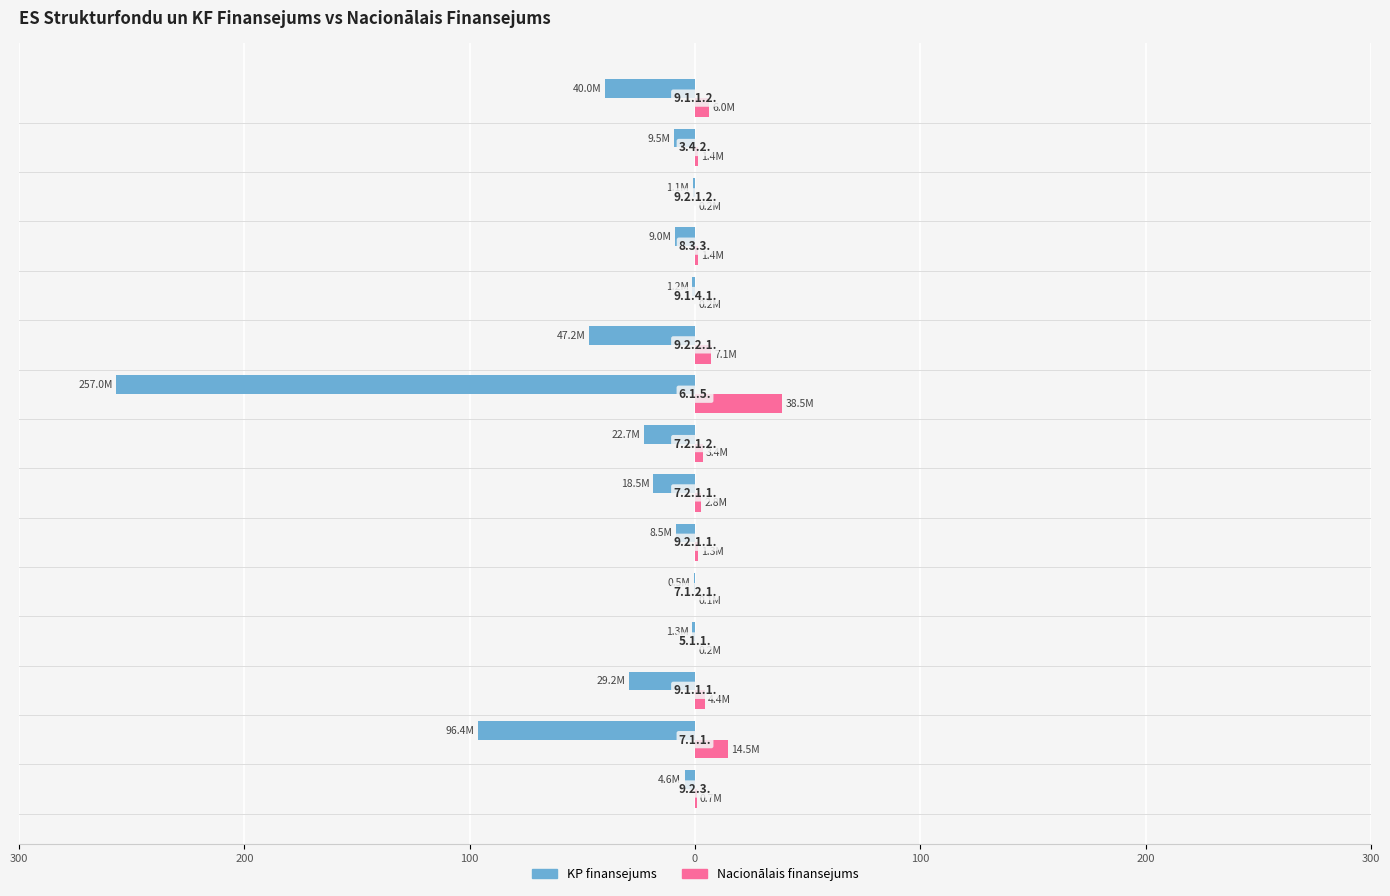

What are all the series names shown in the legend?

KP finansejums, Nacionālais finansejums